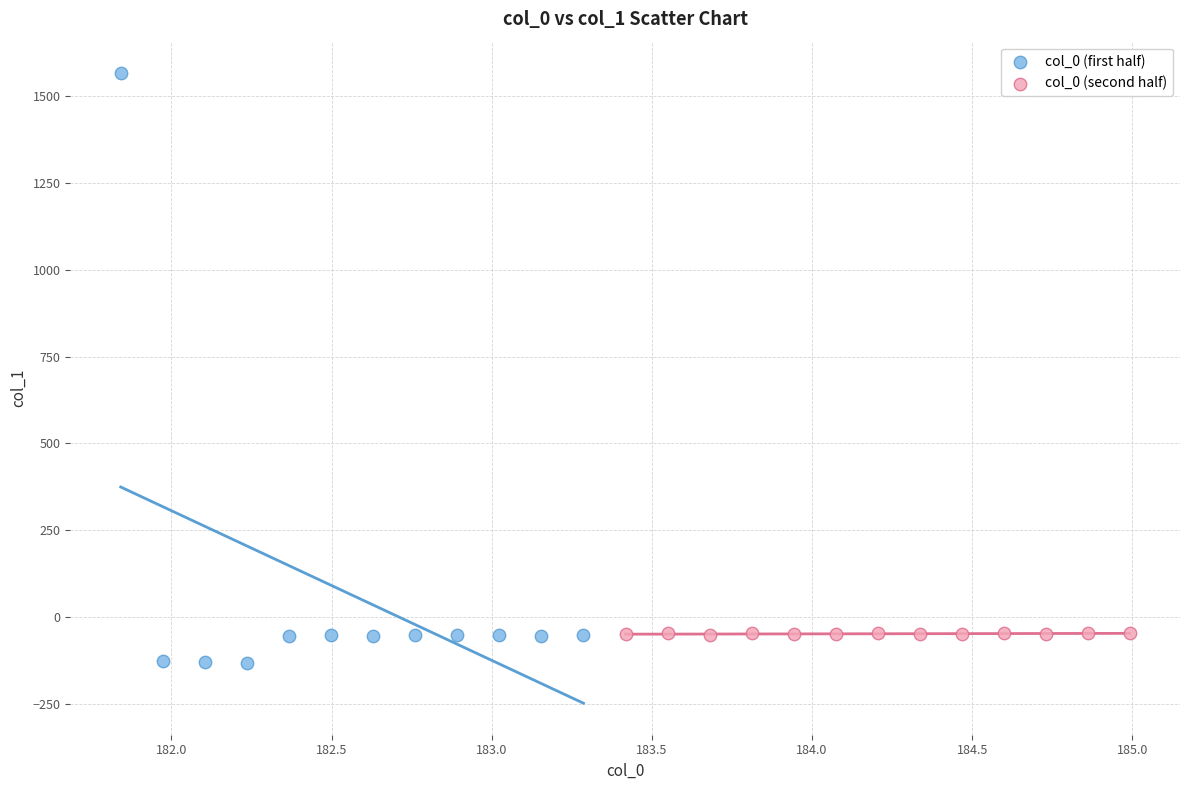

Which series contains the highest Y value?

col_0 (first half)